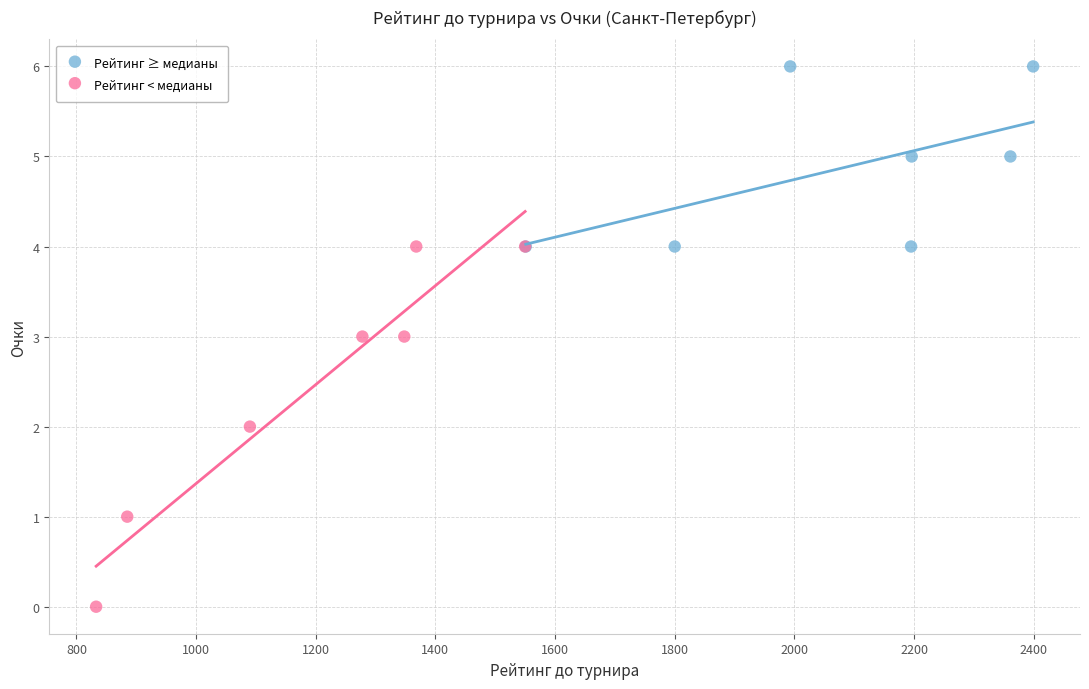

Which series contains the lowest Y value?

Рейтинг < медианы